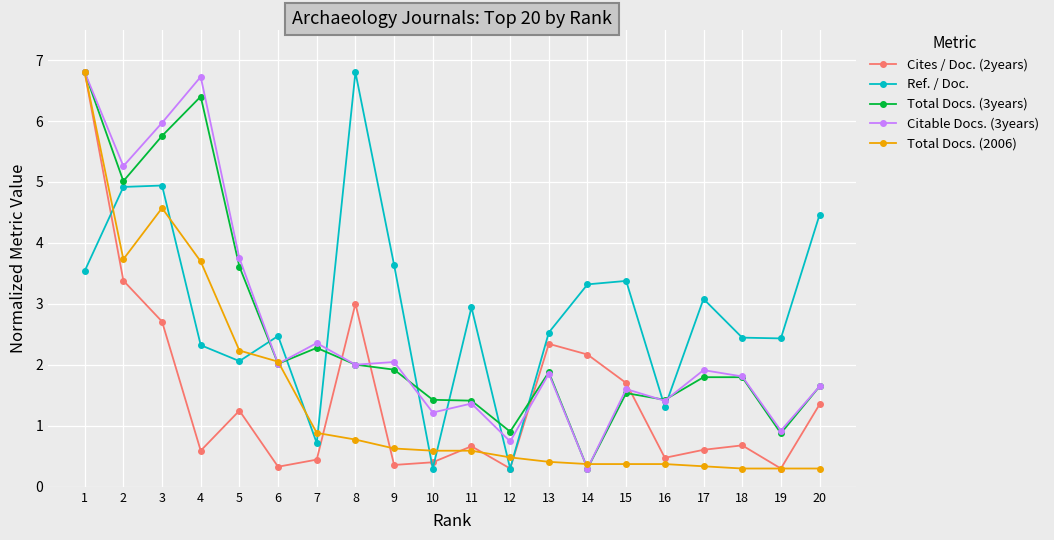

Which series has the largest total across all categories?

Ref. / Doc.